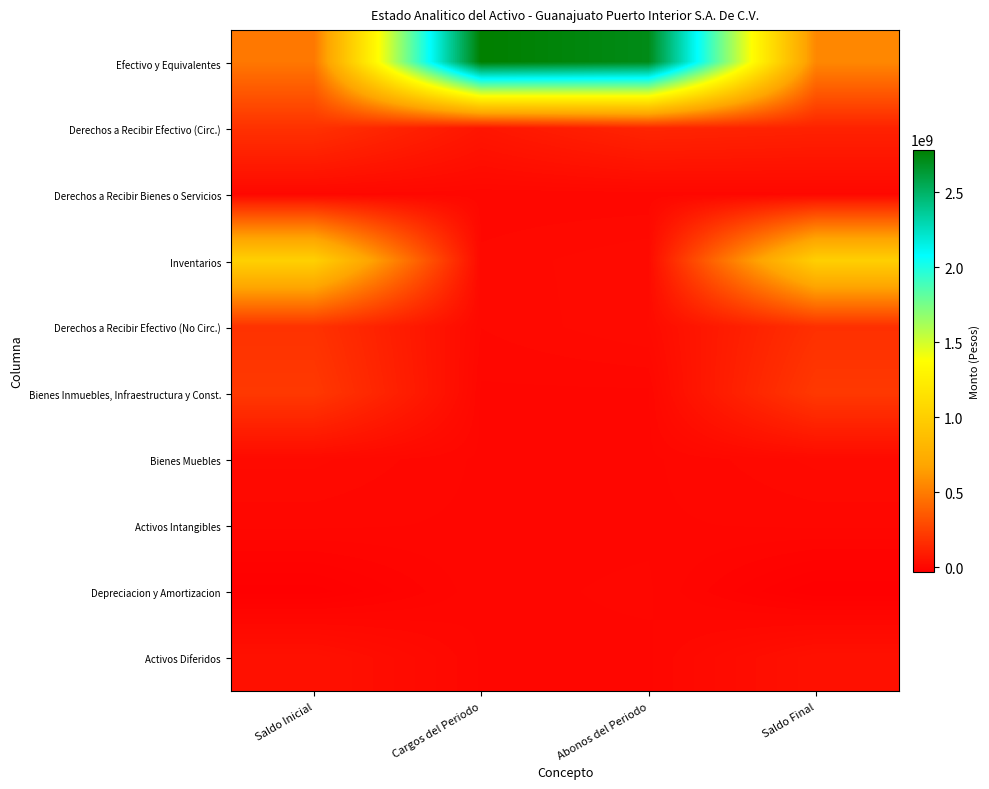

At Cargos del Periodo, list the series in order from smallest to largest.

Bienes Inmuebles, Infraestructura y Const., Activos Intangibles, Depreciacion y Amortizacion, Bienes Muebles, Activos Diferidos, Derechos a Recibir Bienes o Servicios, Derechos a Recibir Efectivo (No Circ.), Inventarios, Derechos a Recibir Efectivo (Circ.), Efectivo y Equivalentes